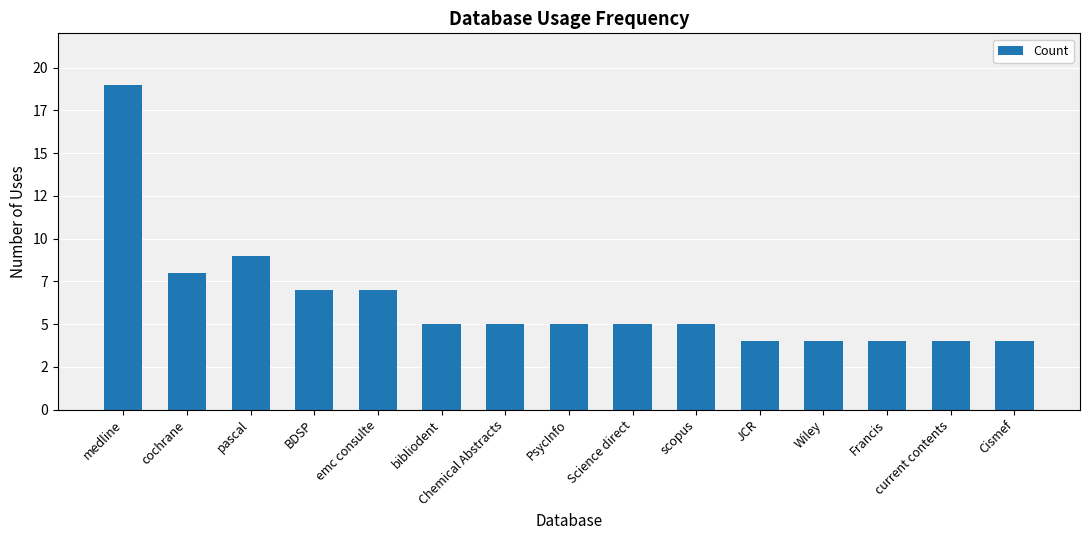

The chart shows a value of 7 at emc consulte. True or false?

True